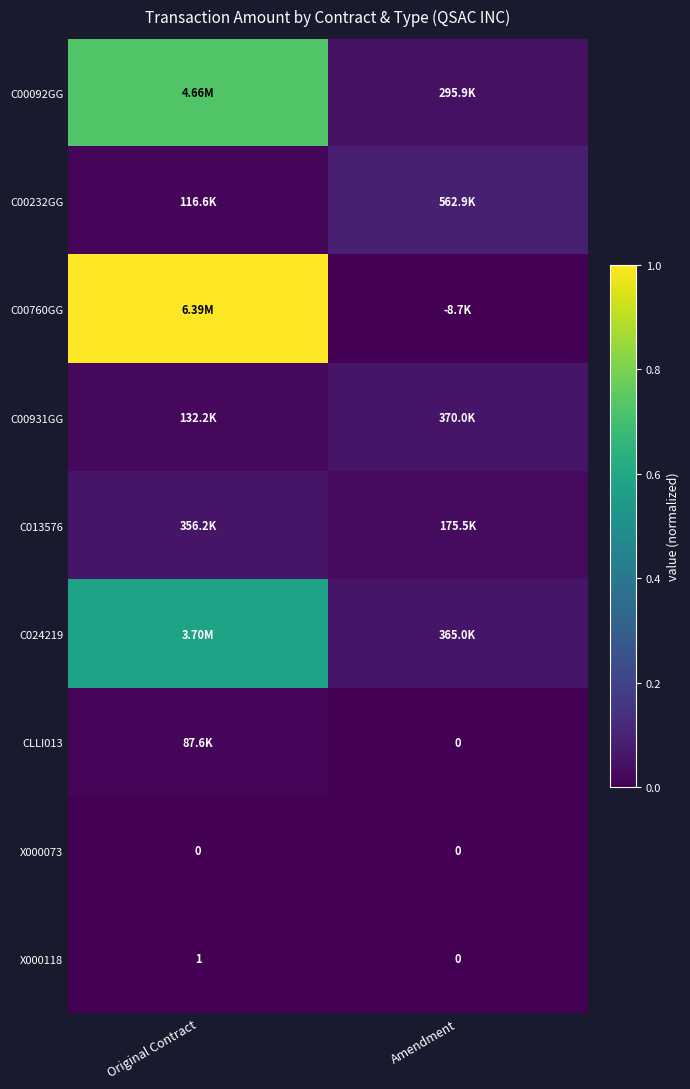

Which category has the highest value across all series?

Original Contract